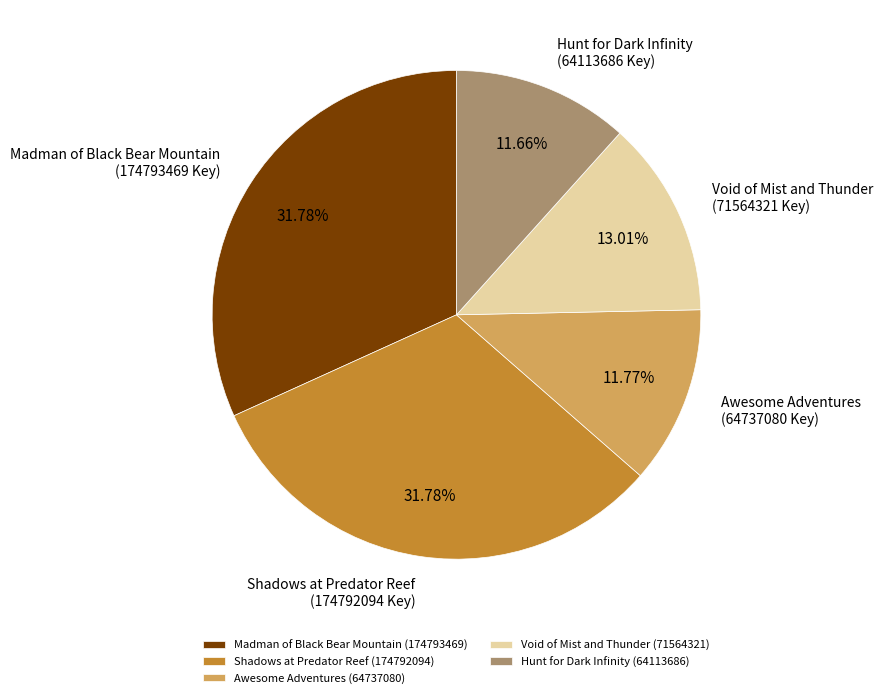

Is Madman of Black Bear Mountain the majority of the pie?

No